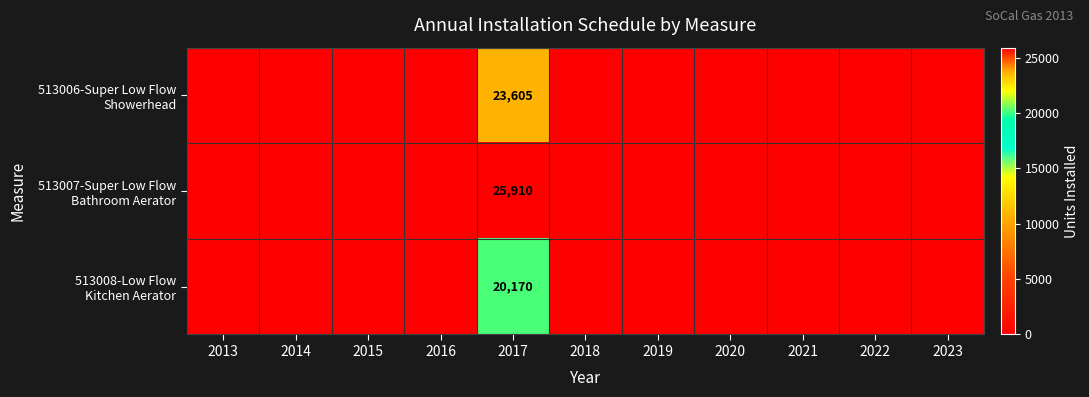

Rank the series by their average value, from lowest to highest.

513008-Low Flow Kitchen Aerator, 513006-Super Low Flow Showerhead, 513007-Super Low Flow Bathroom Aerator